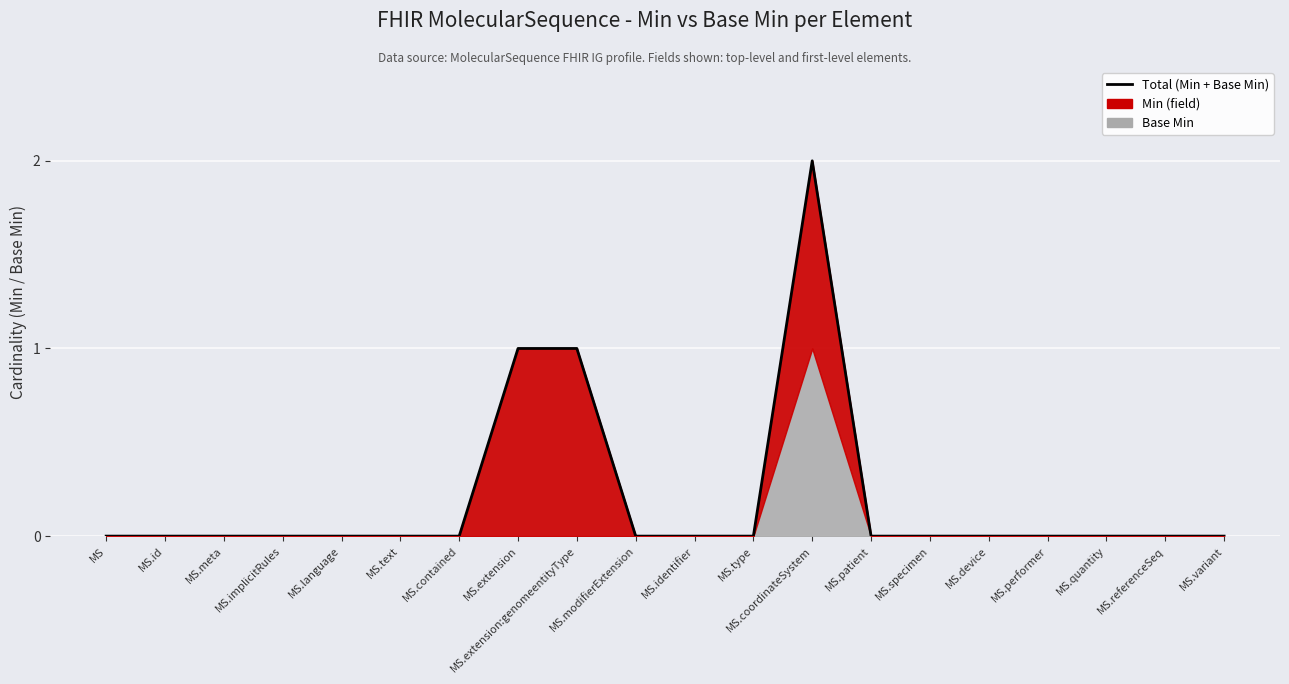

What is the sum of all values?

4